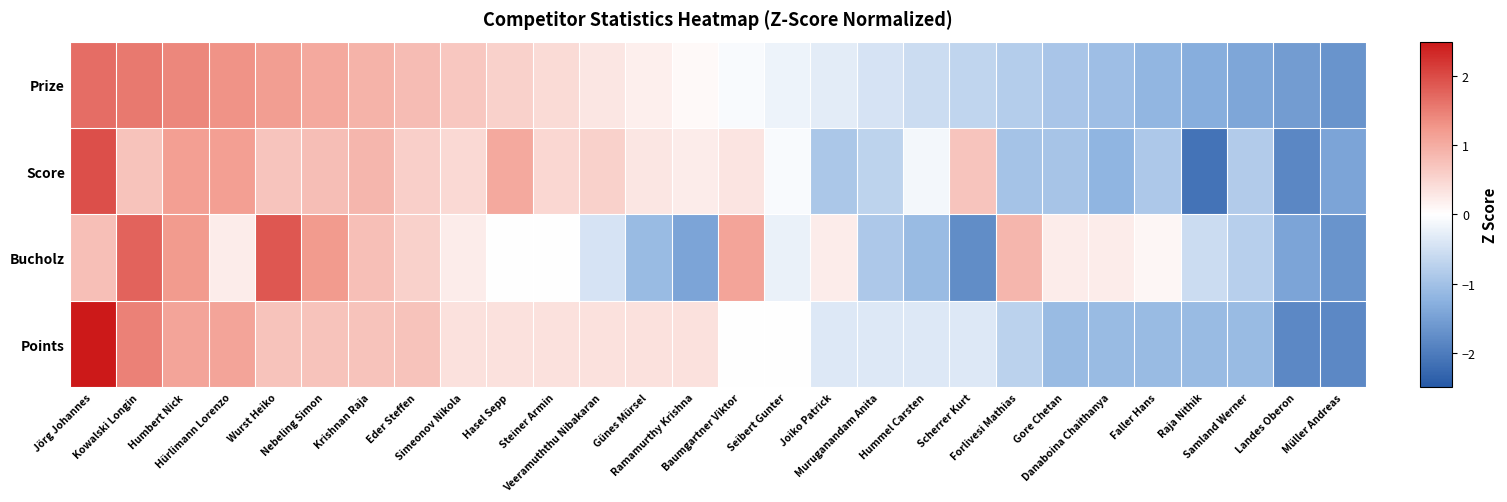

At how many categories does at least one series exceed 0?

21